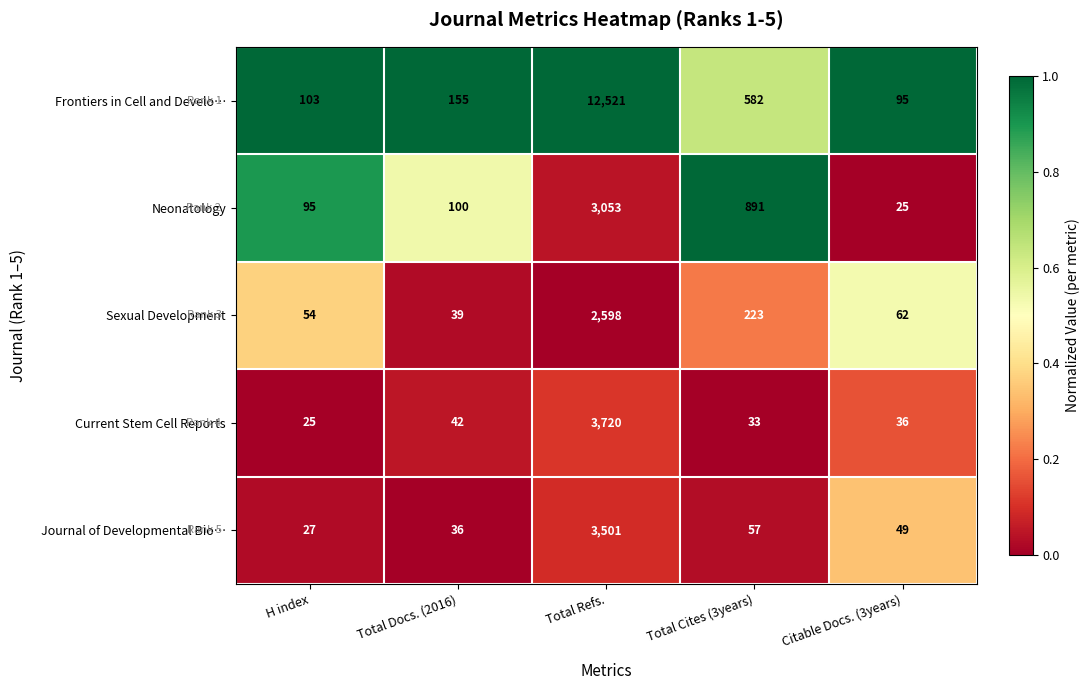

Is the value of Frontiers in Cell and Develo… at Citable Docs. (3years) greater than the value of Sexual Development at Total Refs.?

No